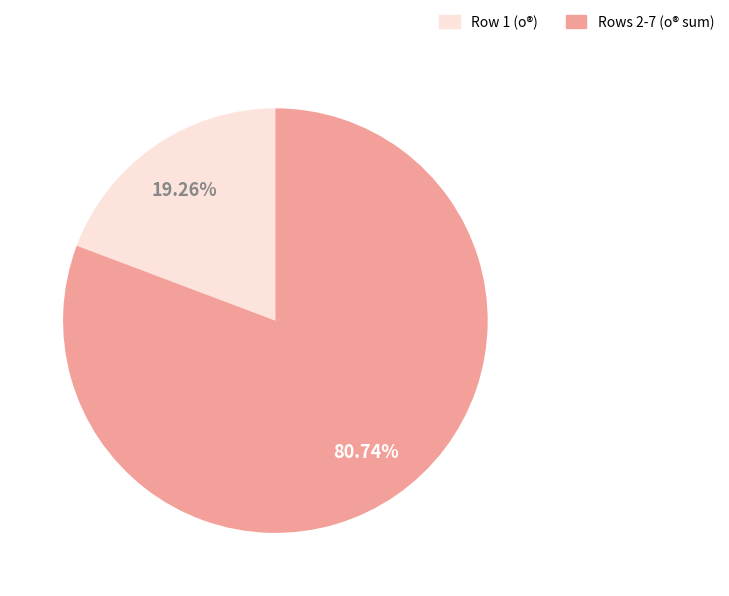

Does any single category account for the majority?

Yes